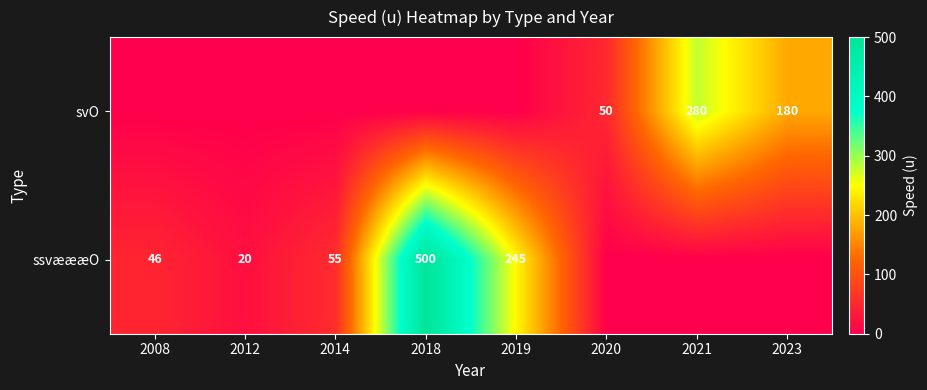

What is the sum of the ssvæææO values at 2008 and 2018?

546